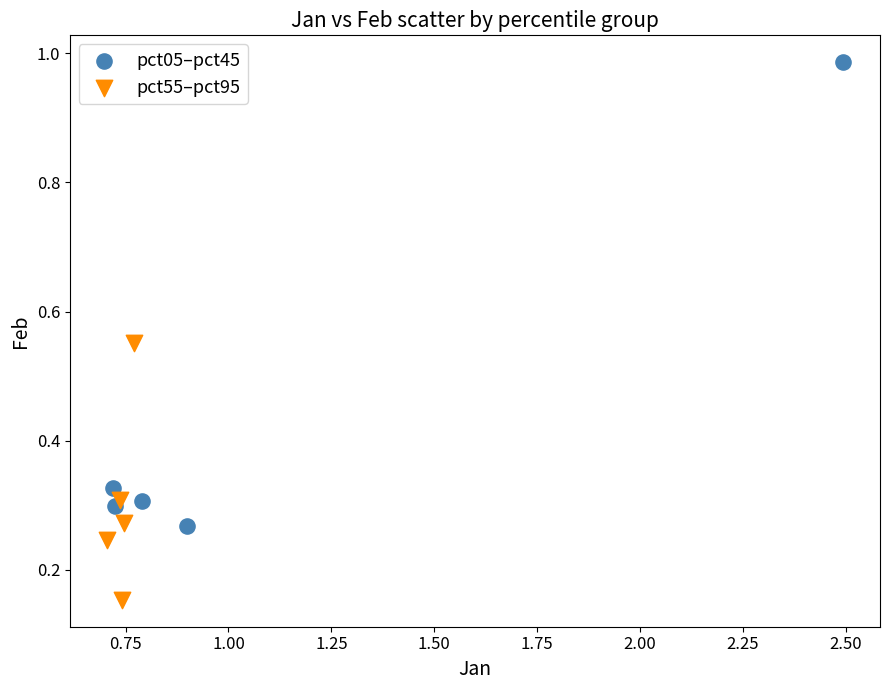

Which series has the largest Y range (max minus min)?

pct05–pct45